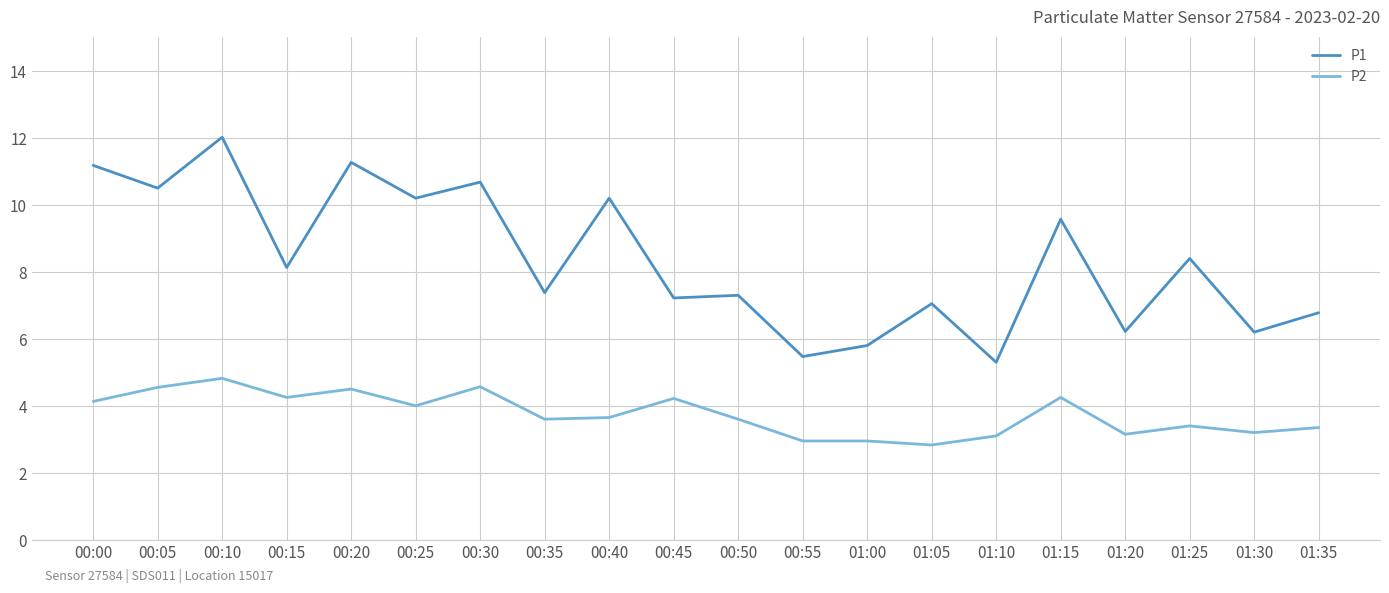

True or false: P2 has a value of 1.7 at 00:40.

False